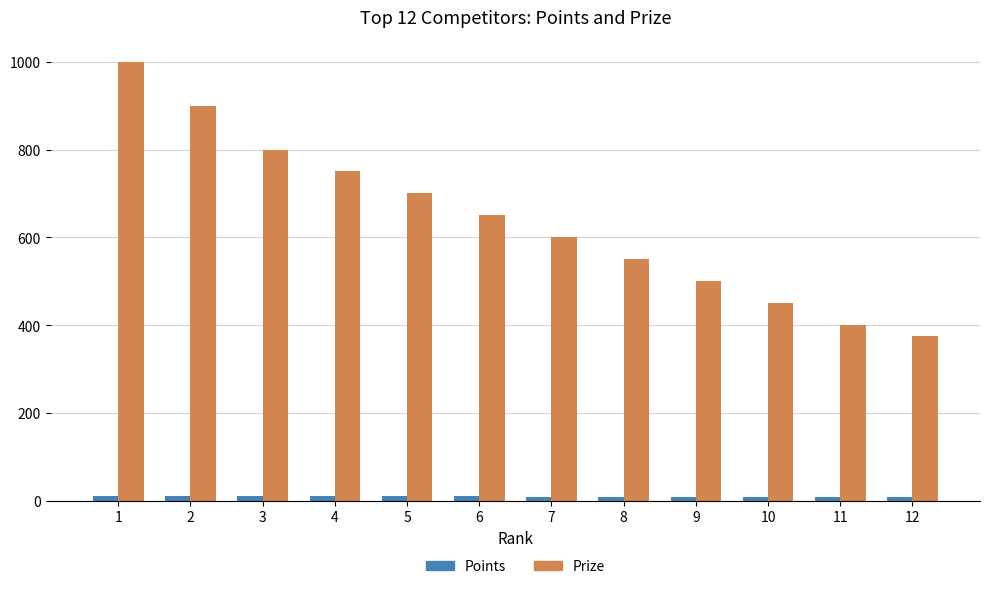

How many bars are there in total?

24